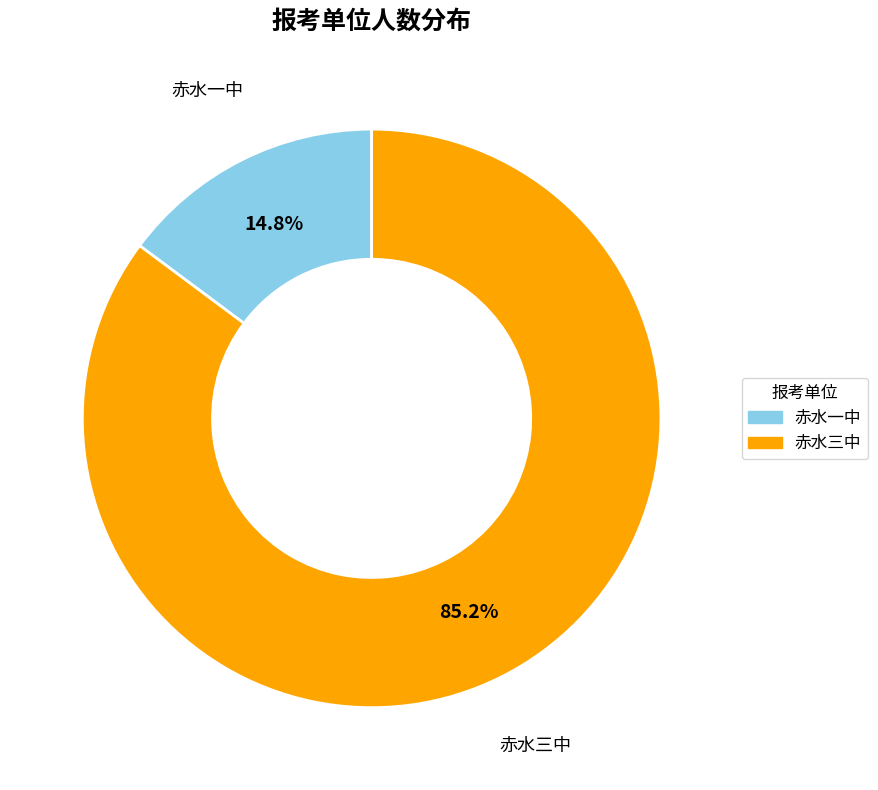

Does 赤水三中 represent more than half of the total?

Yes